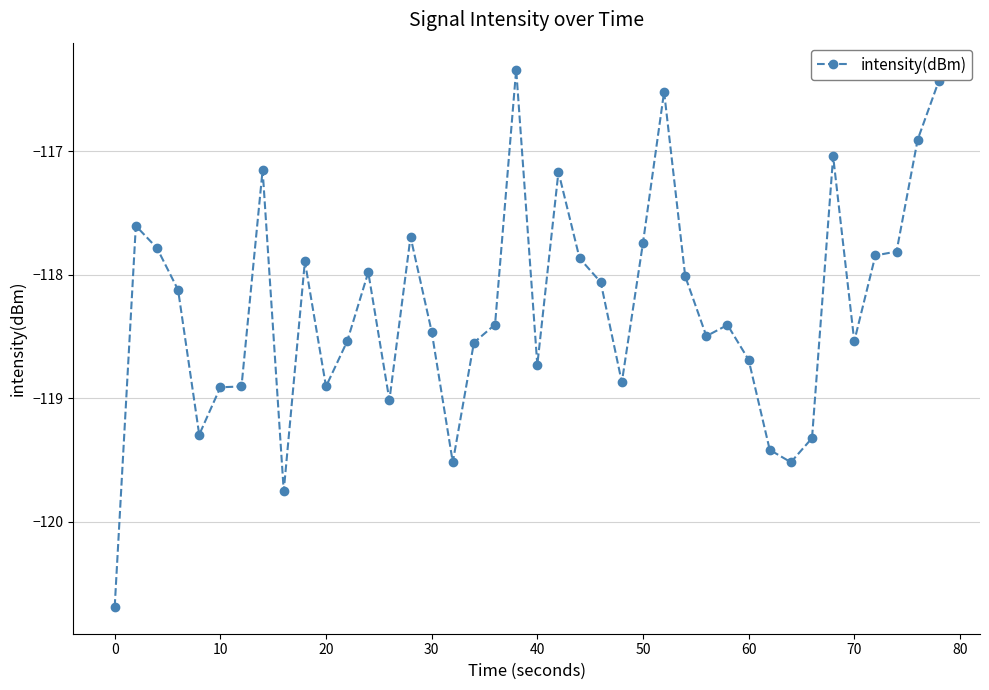

What is the difference between the maximum and second lowest values?

3.4